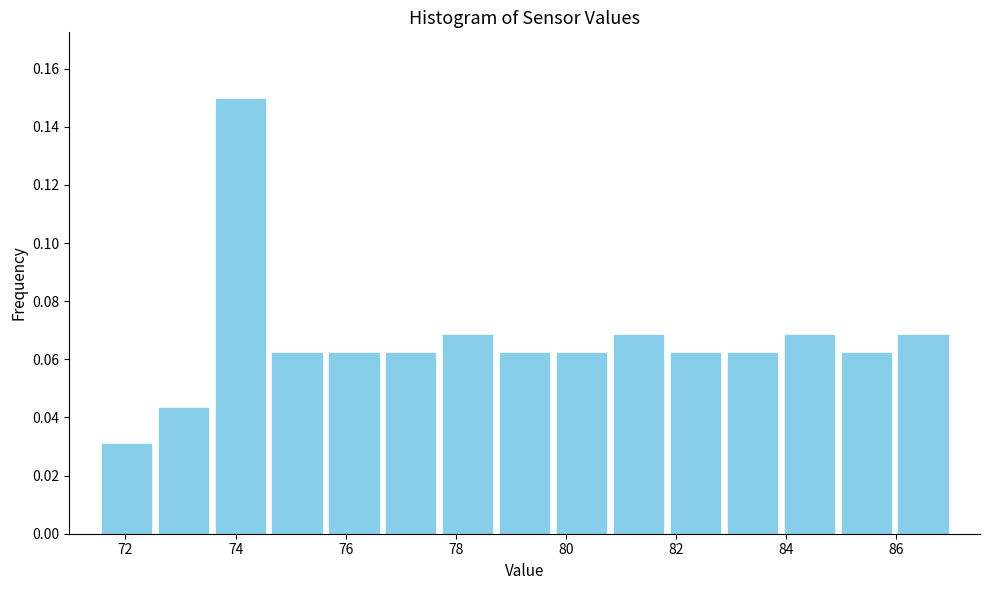

Which range on the x-axis has the tallest bar?

73.6 to 74.6